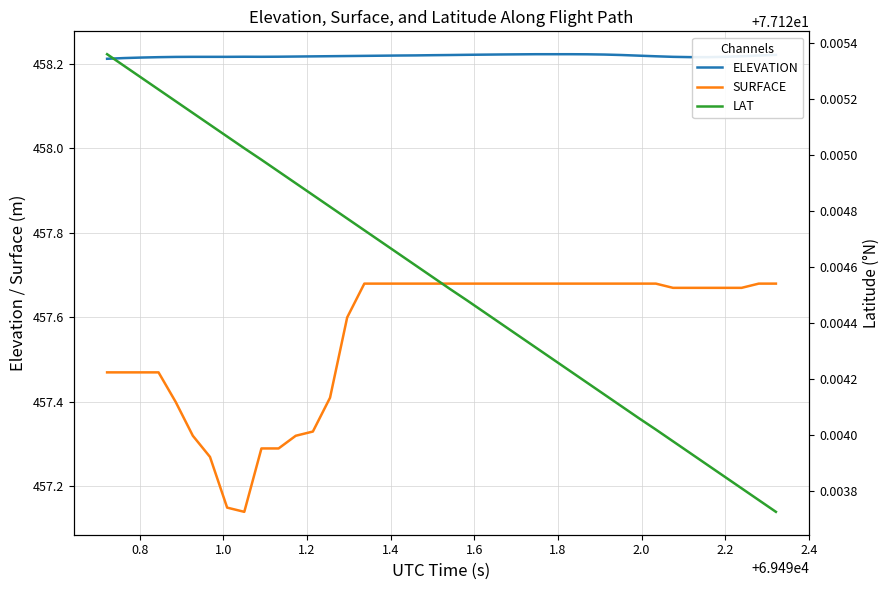

What is the value of the LAT point at the 39th from the left?

77.1